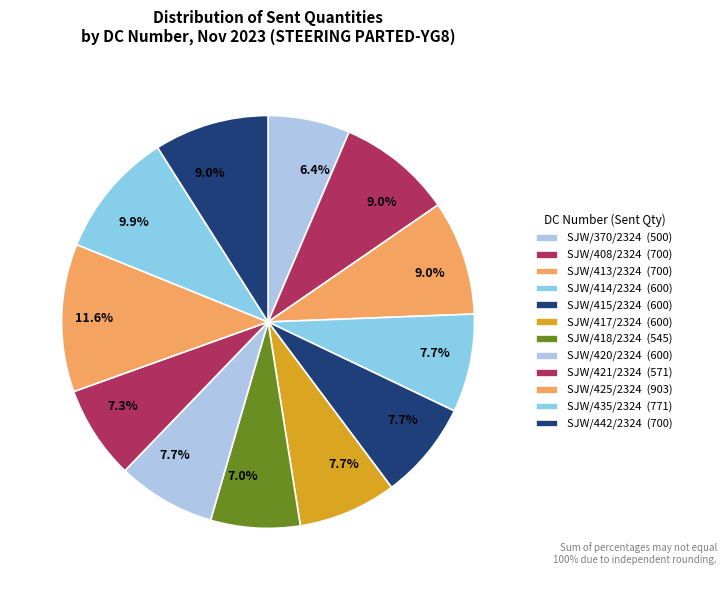

What is the ratio of the value at SJW/417/2324 to the value at SJW/425/2324?

0.7